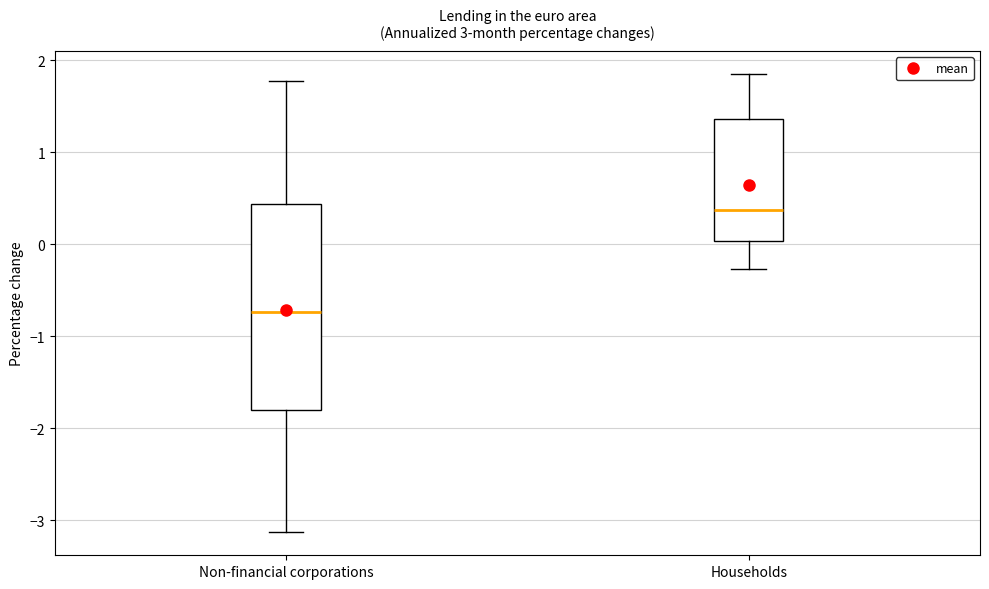

Which box's median line is the lowest?

Non-financial corporations